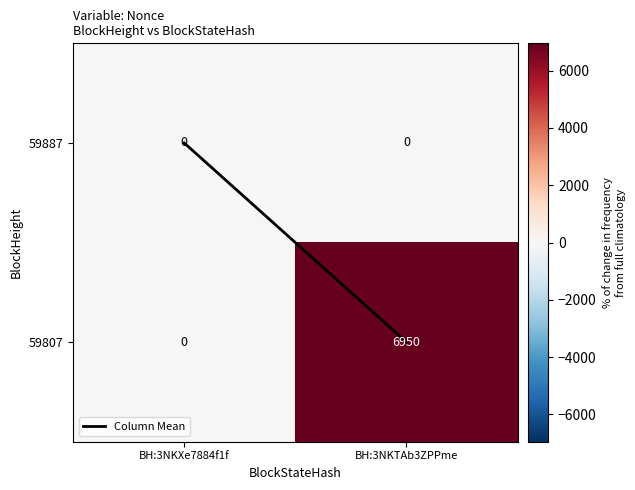

True or false: 59887 has a value of 0 at BH:3NKTAb3ZPPme.

True